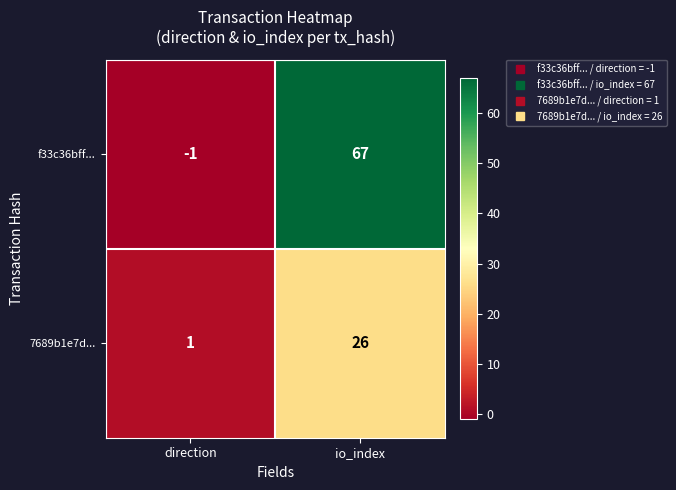

Reading right to left, list all the values displayed in this chart.

f33c36bff...: io_index=67	direction=-1
7689b1e7d...: io_index=26	direction=1